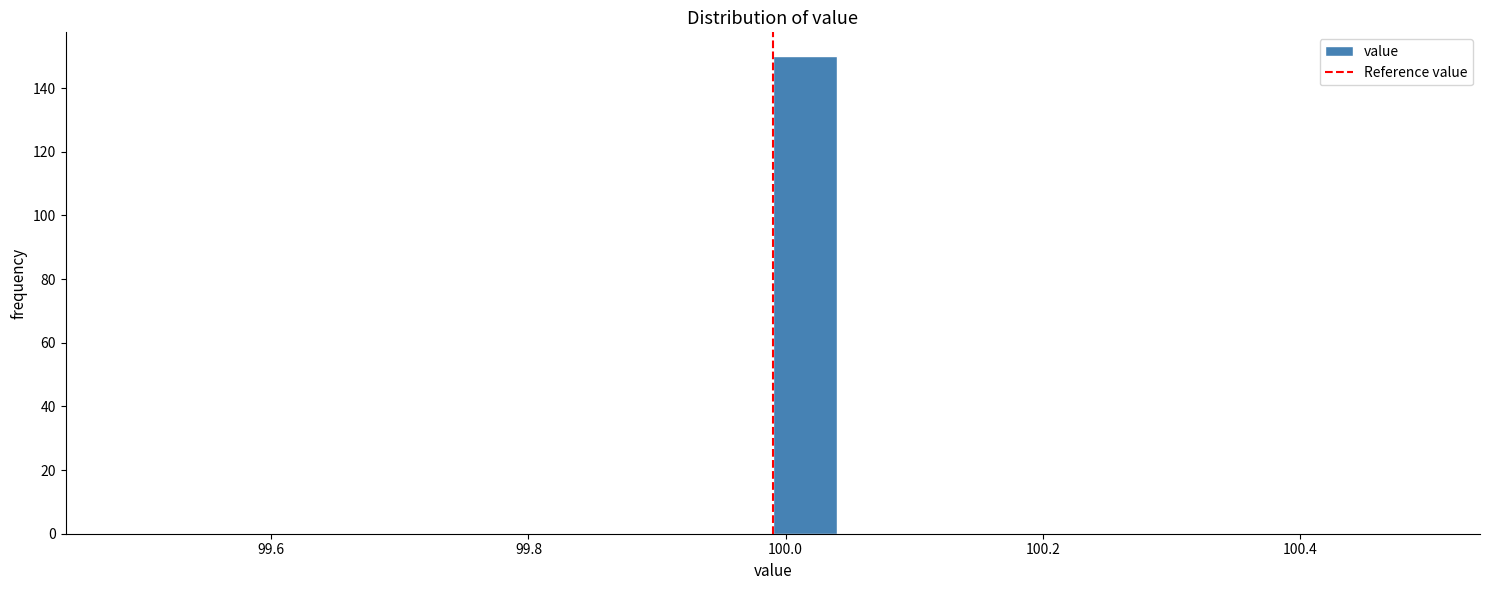

Read against the x-axis, roughly where is the centre of the tallest bar?

100.02